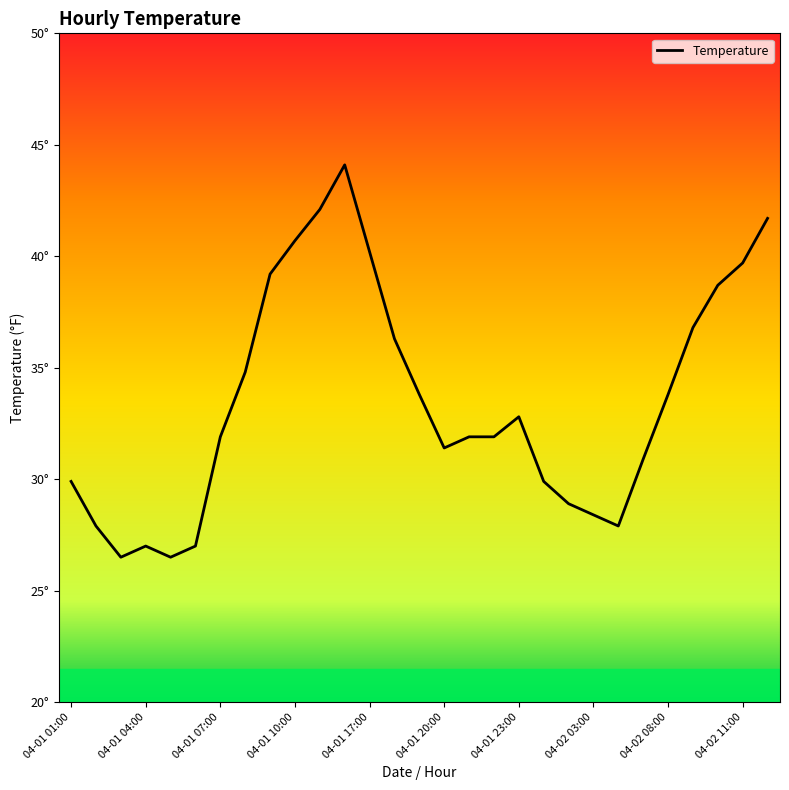

Does the chart display data point markers on the line(s)?

No